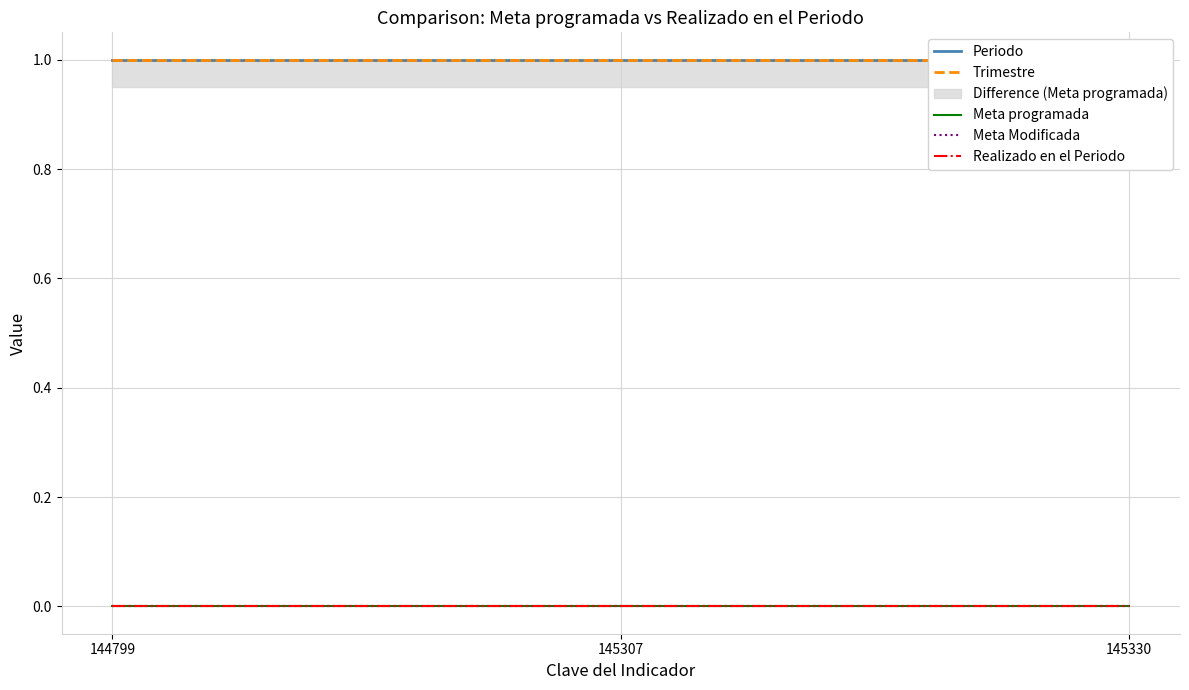

At which category is the sum across all series the highest?

144799